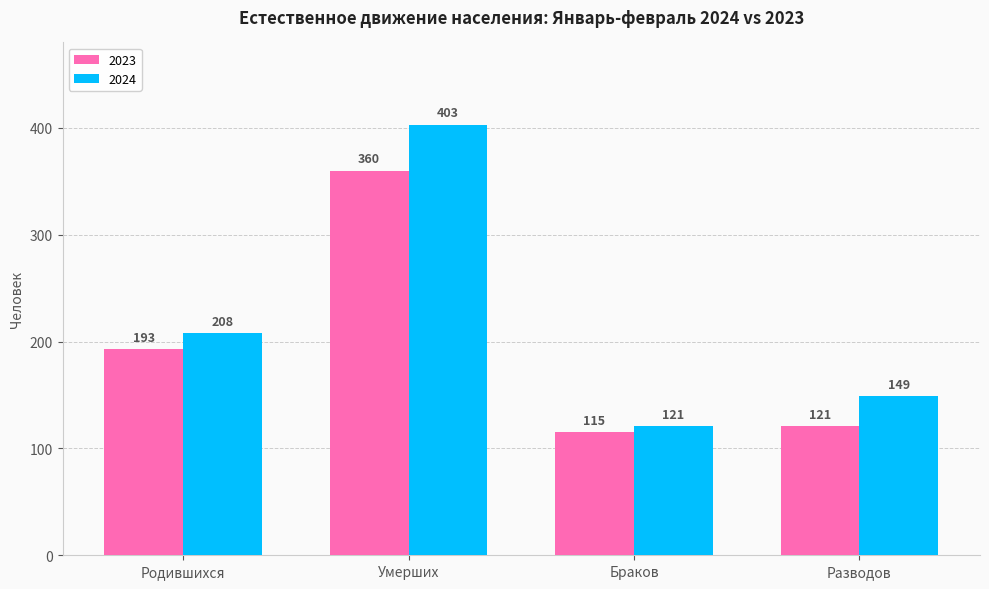

What is the sum of the 2023 values at Умерших and Браков?

475